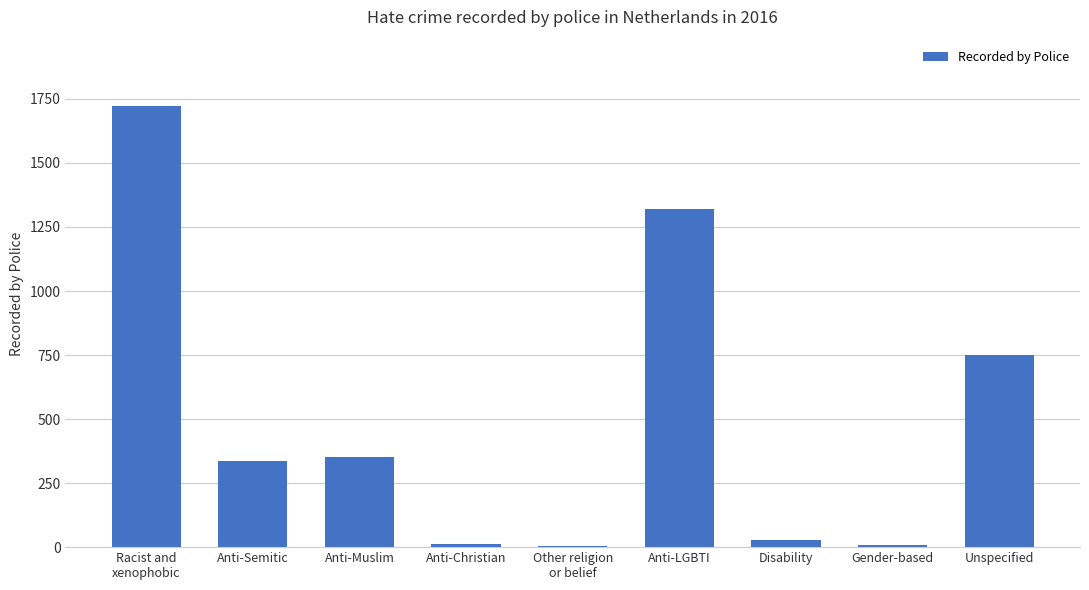

Between Racist and
xenophobic and Anti-Semitic, which is larger?

Racist and
xenophobic